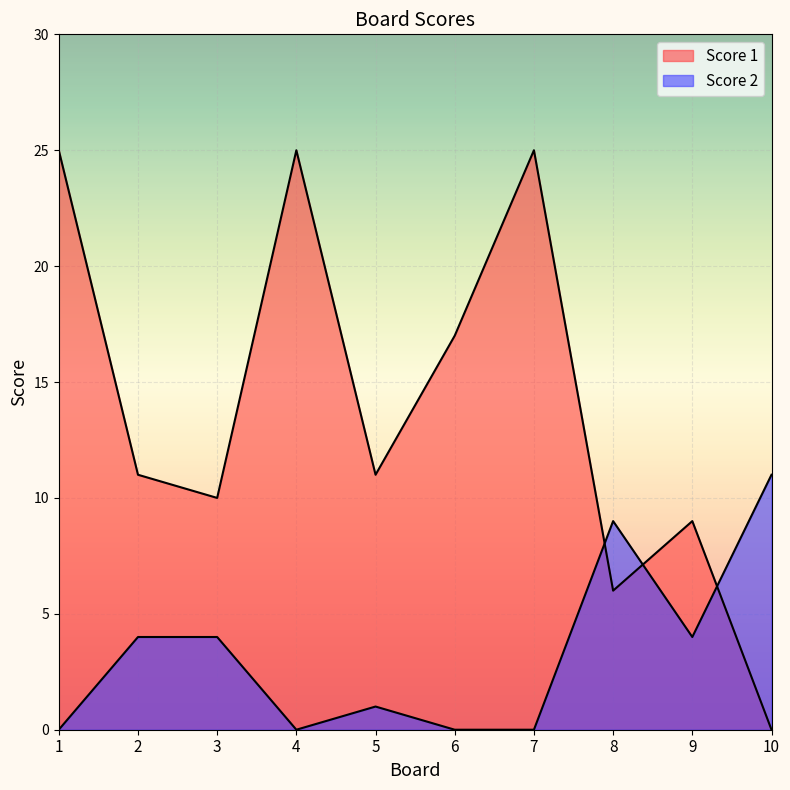

Which series changed the most between 3 and 5?

Score 2